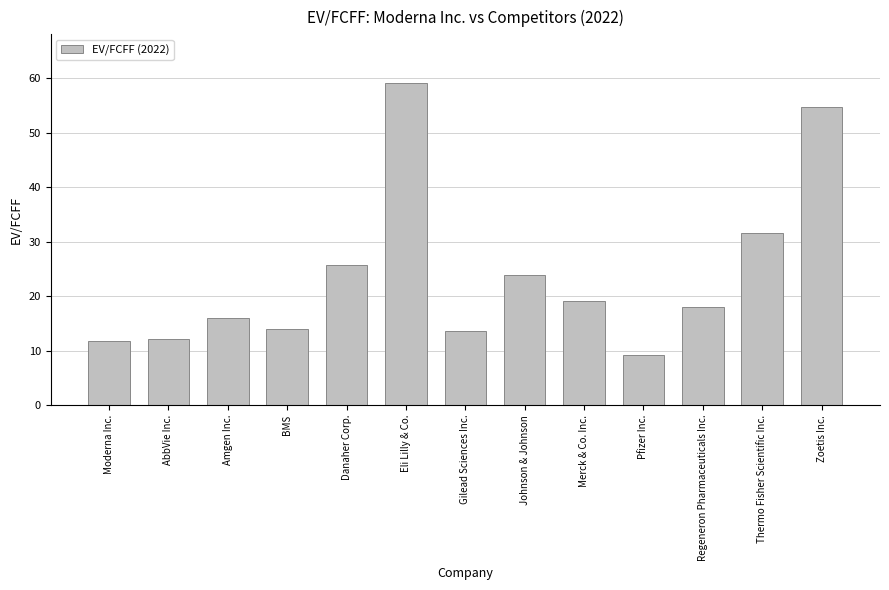

What is the difference between the maximum and minimum values?

50.0